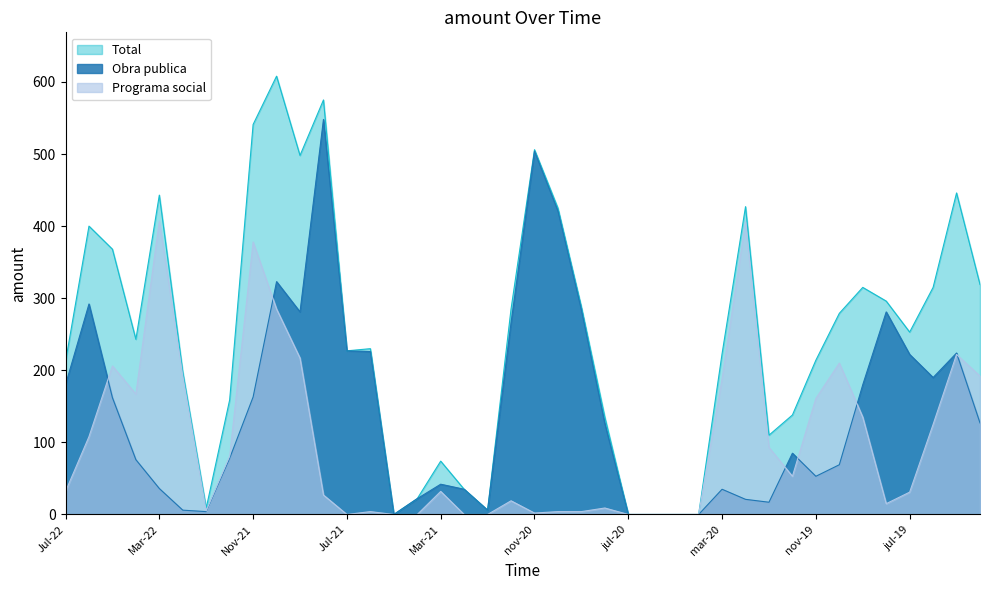

The Programa social series shows 2 at Ene-22. True or false?

False